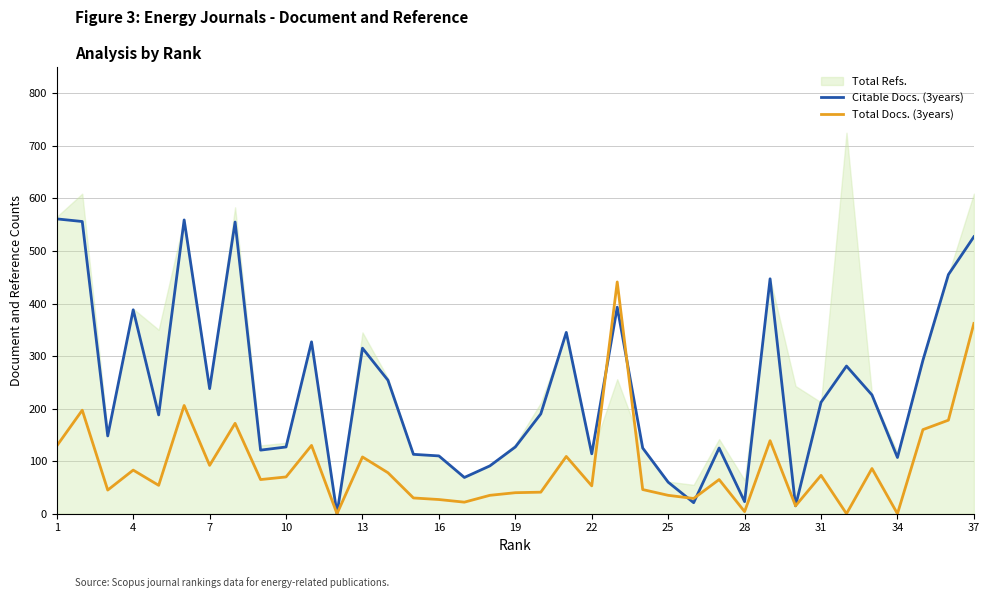

What is the approximate value of Total Docs. (3years) at 31?

73